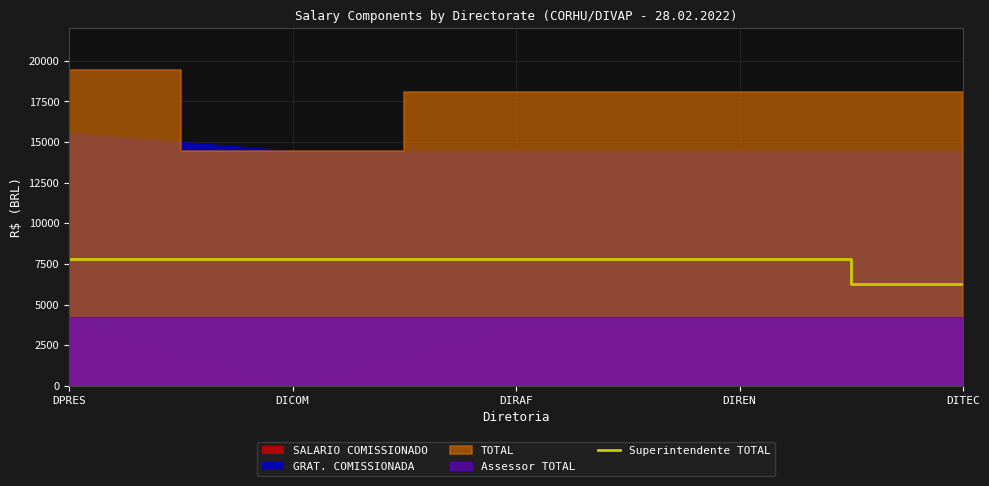

True or false: the data has more than 2 interior local peaks.

False